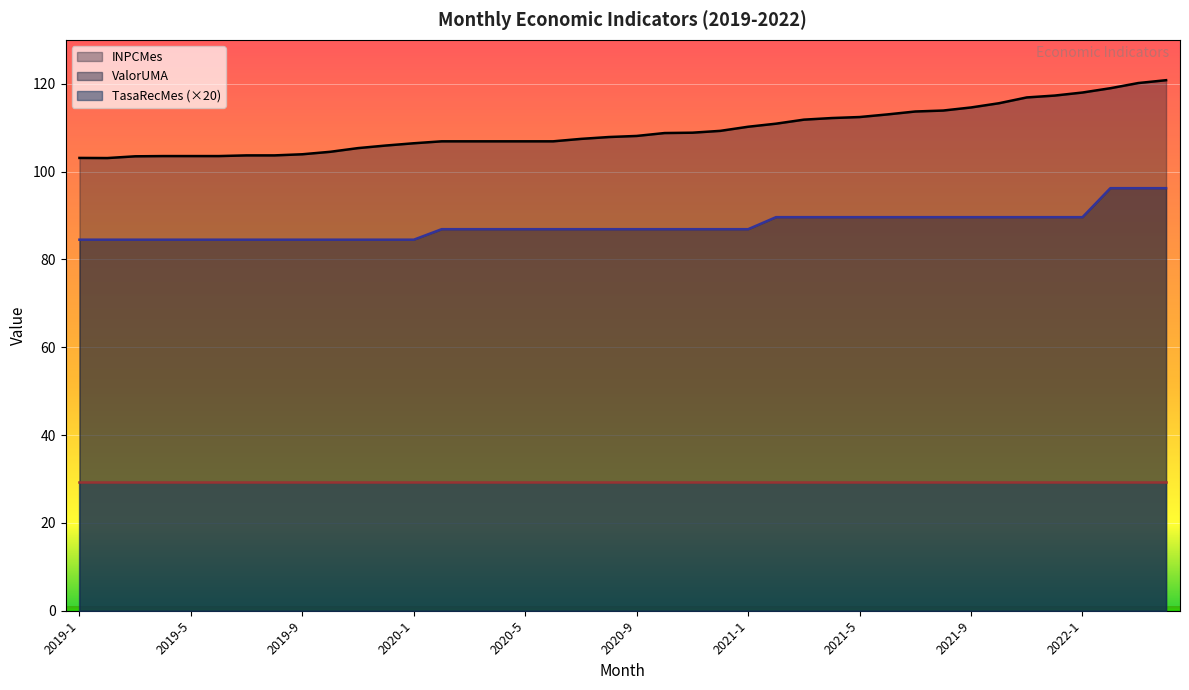

How many data points does each series have?

40